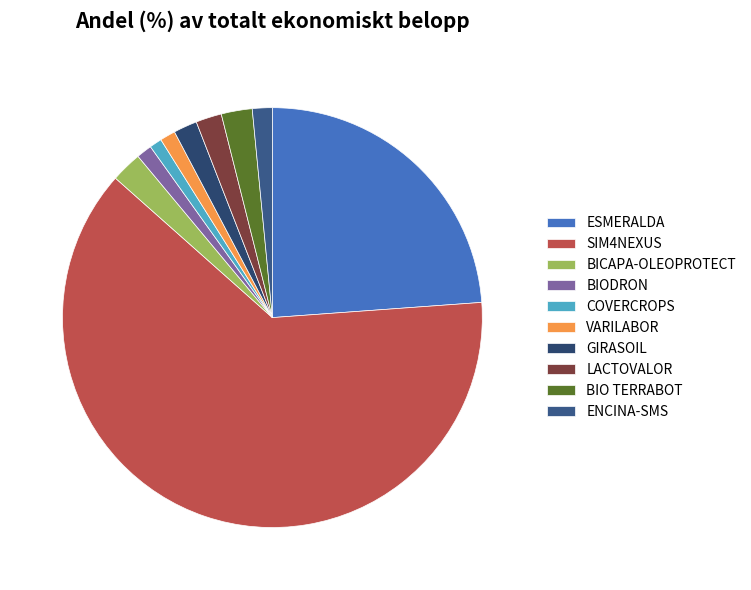

What is the ratio of the value at ESMERALDA to the value at BIODRON?

20.0